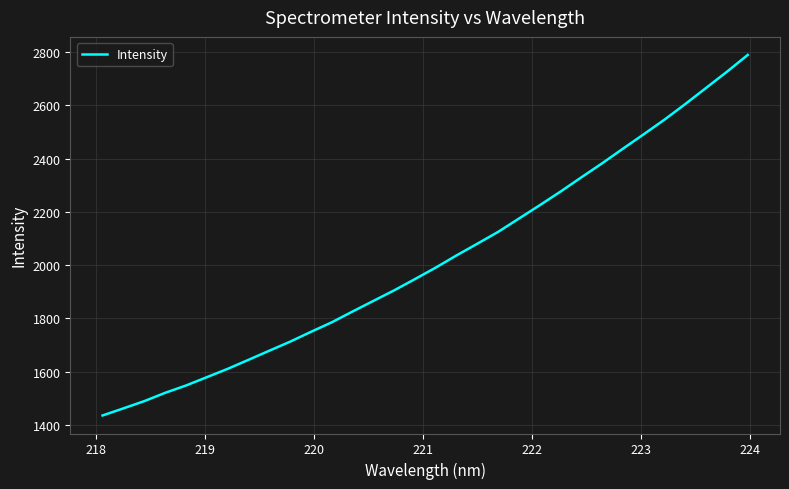

Does the chart have visible grid lines?

Yes